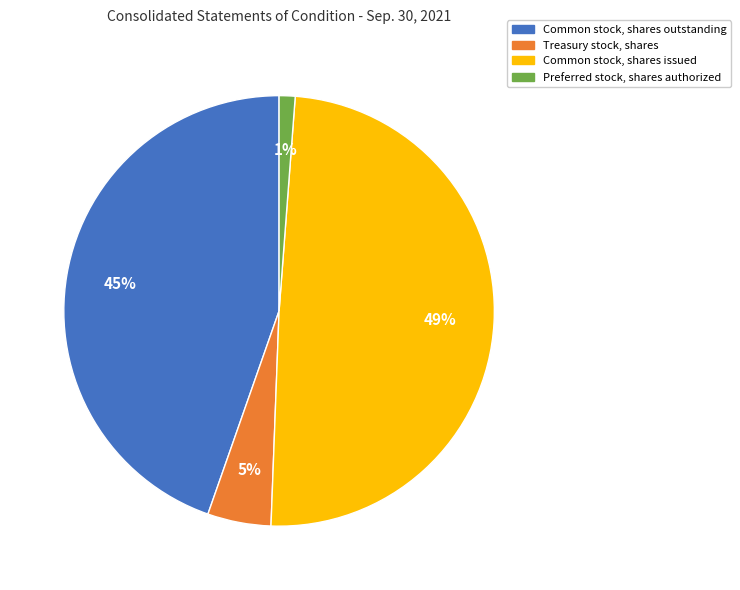

Is the sum of Treasury stock, shares and Common stock, shares issued greater than half?

Yes